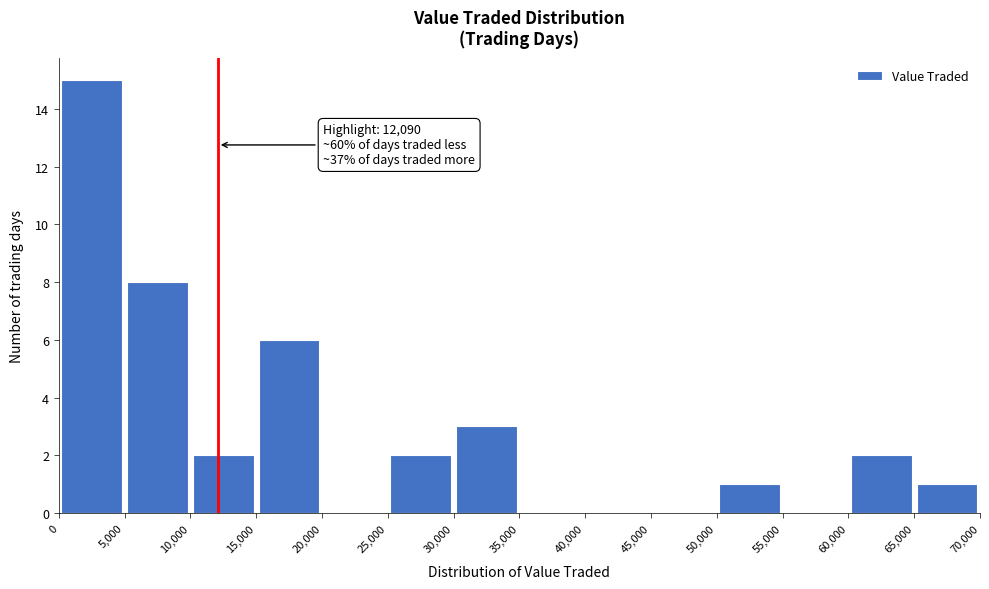

Over which range of the x-axis is the bar tallest?

0 to 5,000